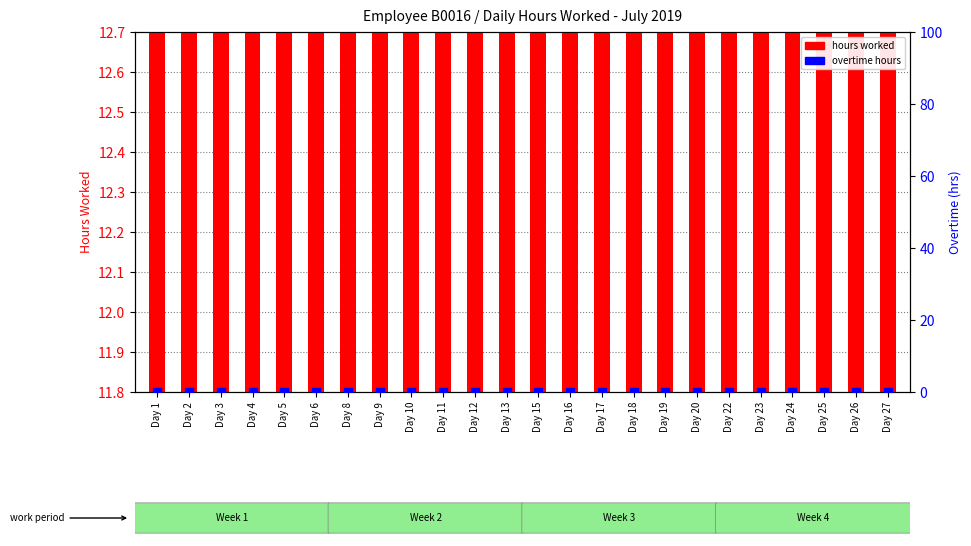

Which series reaches the minimum Y coordinate?

overtime hours